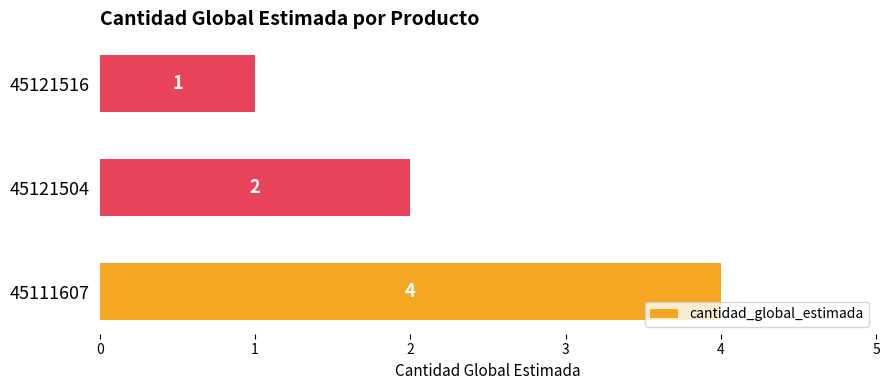

What is the change in value from 45111607 to 45121516?

-3